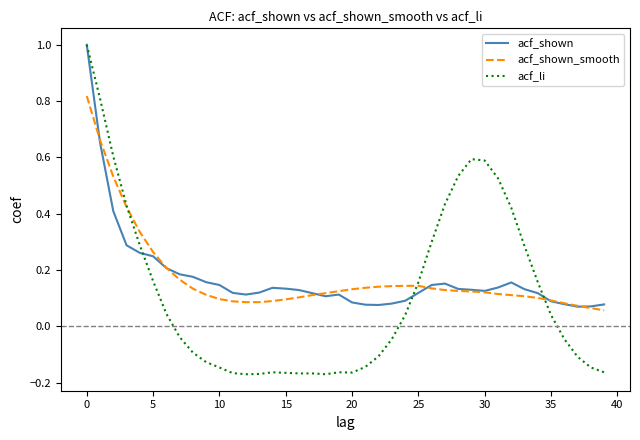

Which series has the widest spread of values?

acf_li